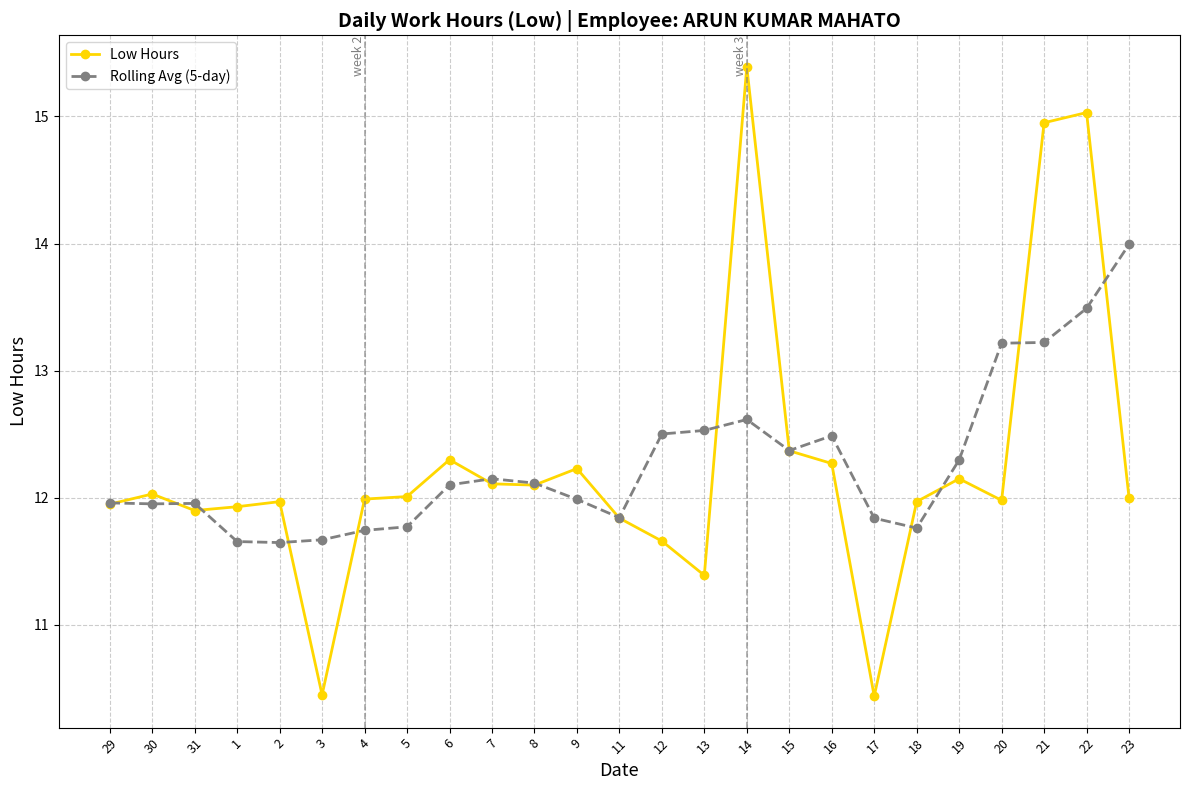

What is the maximum value shown in the chart?

15.4